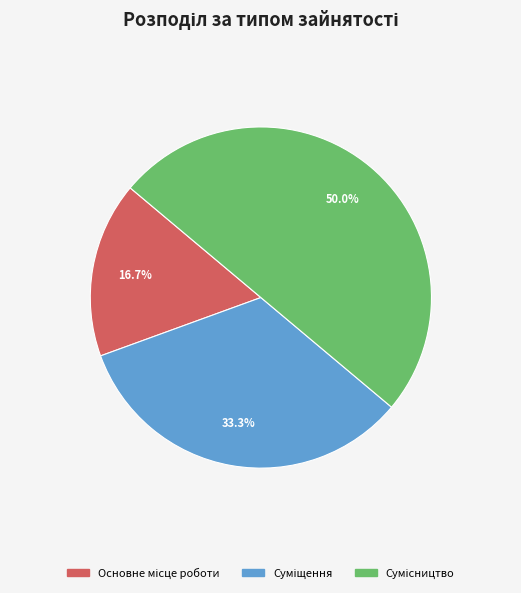

How many segments does this pie chart have?

3